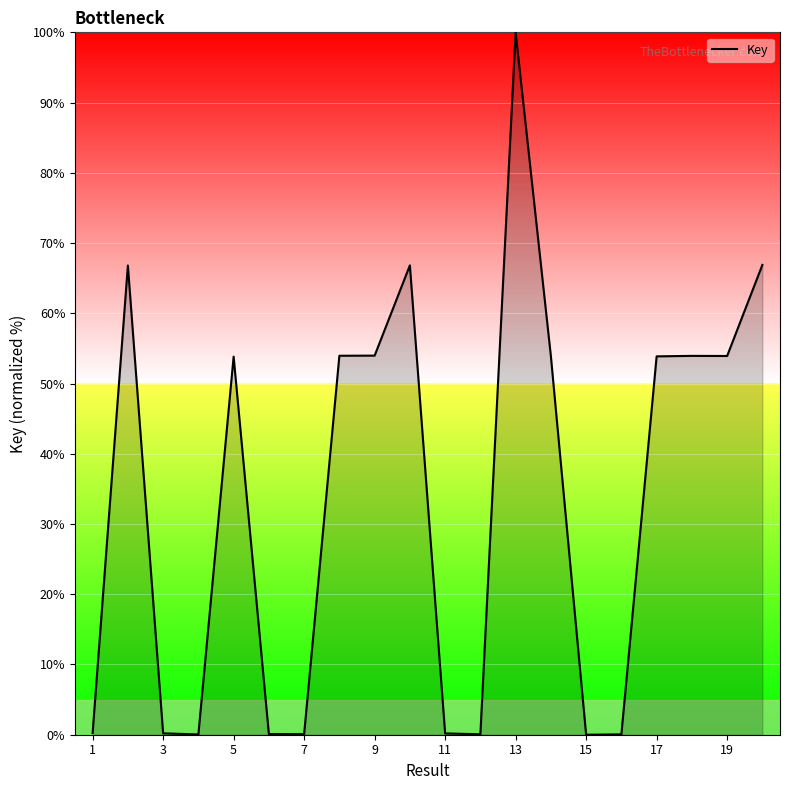

What is the maximum value shown in the chart?

100.0